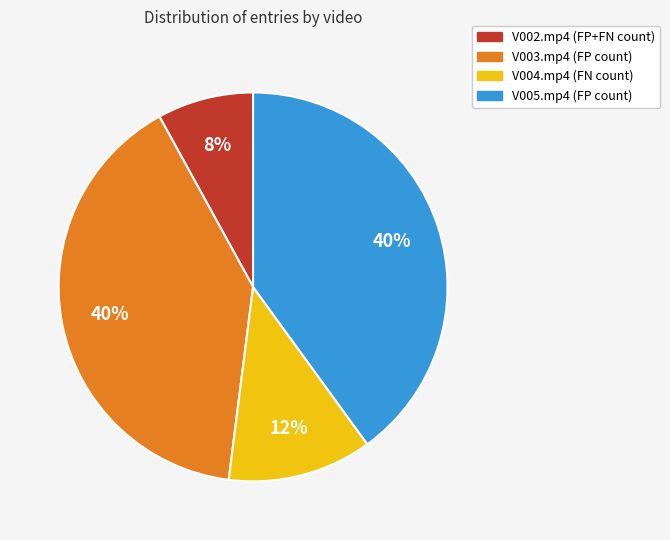

To the nearest percent, what is the difference between the V003.mp4 and V002.mp4 slice percentages?

32%